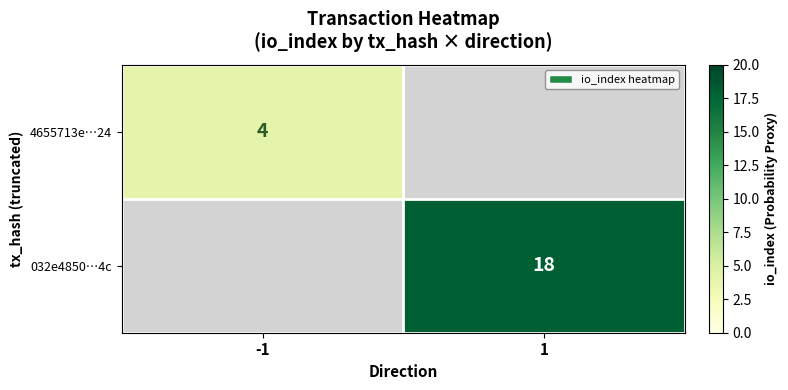

Is it true that 4655713e…24 equals 4 at -1?

True